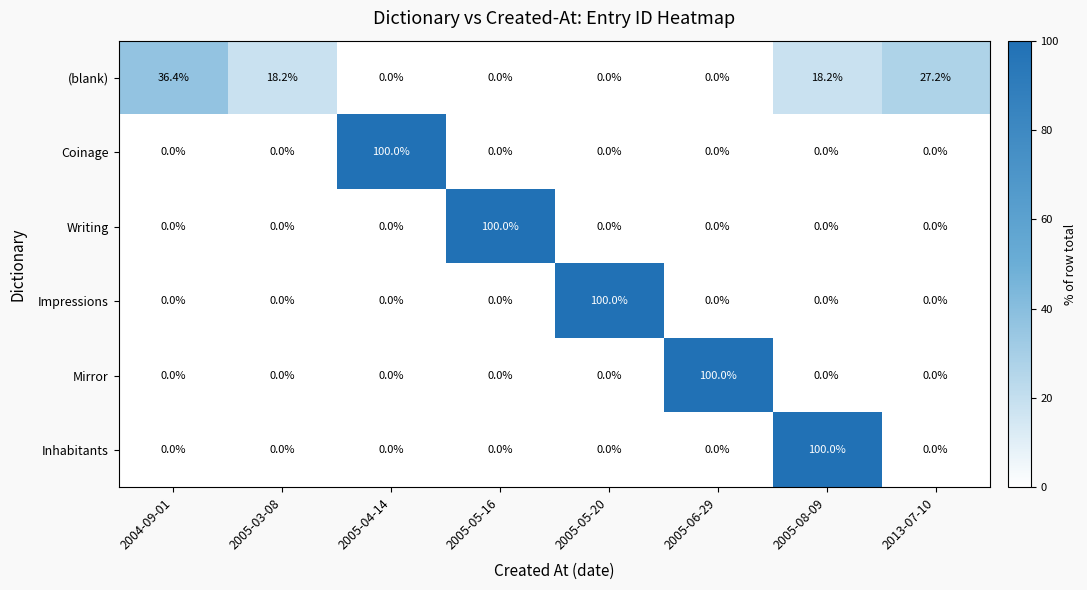

The value of (blank) at 2005-05-16 is -20.7. True or false?

False